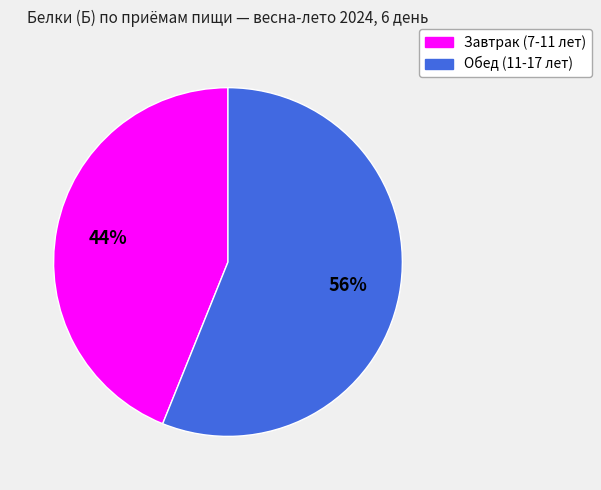

The Обед (11-17 лет) slice represents 56% of the pie. True or false?

True